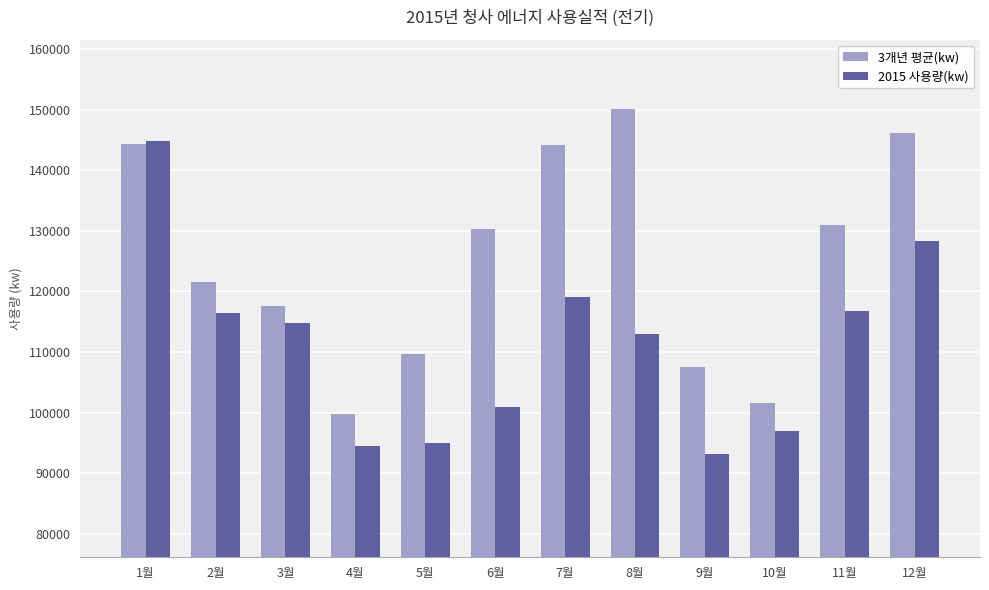

The value of 3개년 평균(kw) at 1월 is 233492. True or false?

False